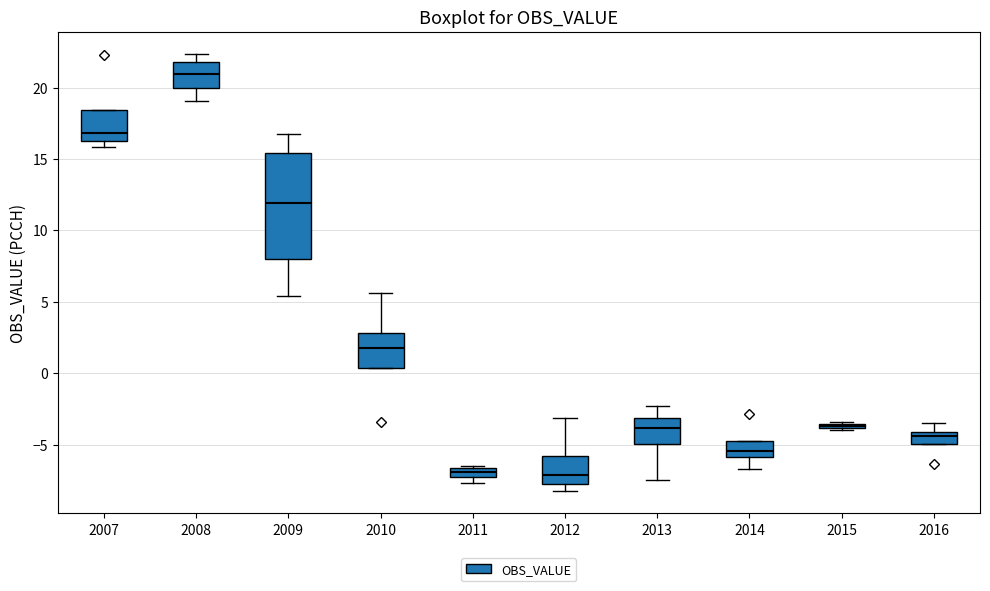

Where does the median line of the box at x = 2007 sit on the y-axis? The values are not printed on the chart, so give them approximately, as read against the axis.

17.0